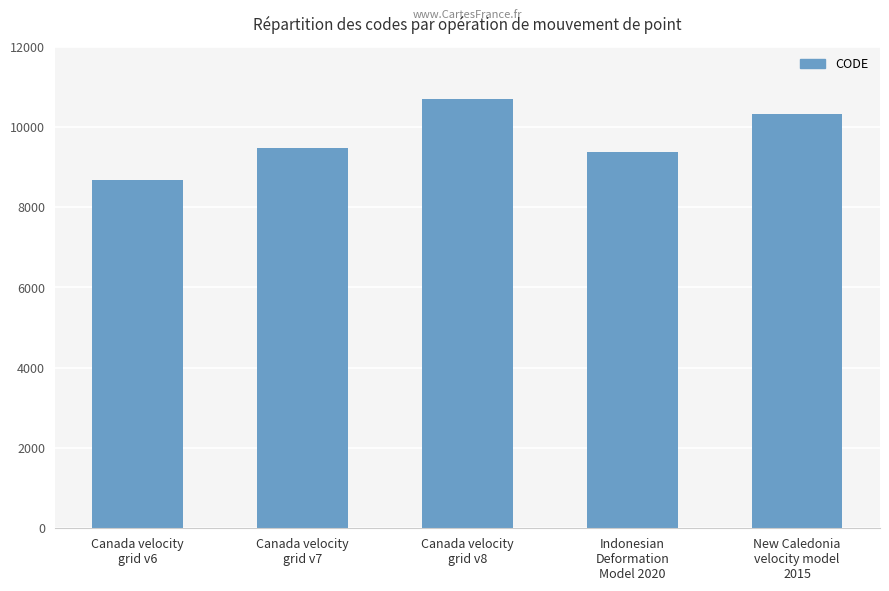

What is the greatest value displayed?

10707